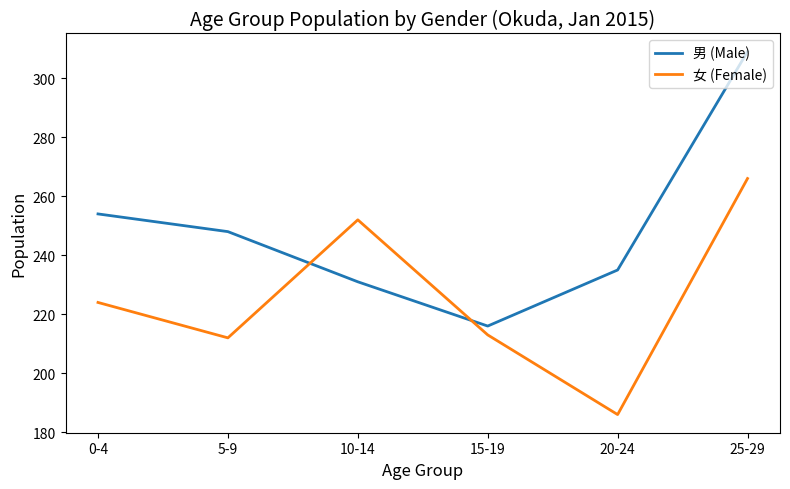

What is the difference between the maximum and minimum values in the 女 (Female) series?

80